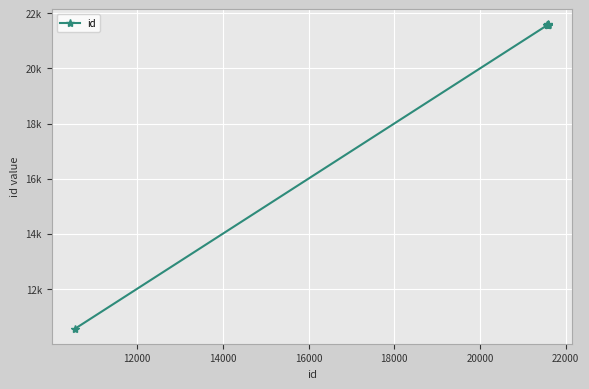

Does the chart have visible grid lines?

Yes